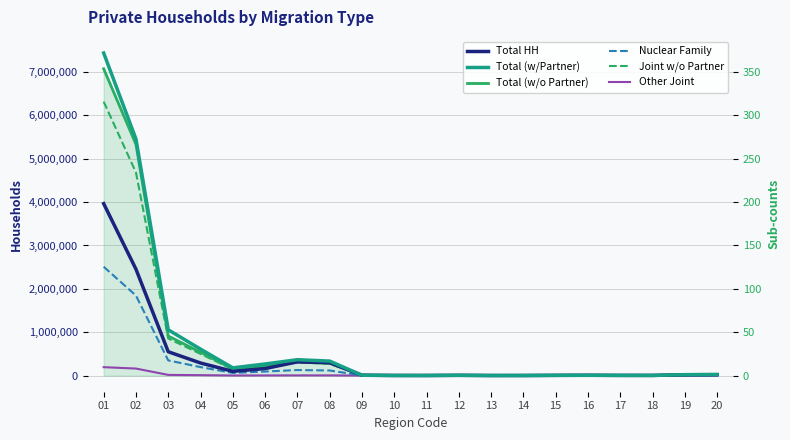

Reading right to left, what are all the values shown in this chart?

Total HH: 21602	19451	4731	5114	8098	5857	2524	2392	6612	2849	3473	9211	297466	316939	161729	98072	290344	550145	2454287	3965190
Total (w/Partner): 24953	21261	3275	3998	6257	5243	1304	1017	6107	1657	2008	8171	334370	366503	267772	178297	609952	1056021	5455837	7437859
Total (w/o Partner): 21265	18072	2839	3474	5461	4738	1157	944	5436	1487	1808	7290	285245	314178	224681	151751	536947	913379	5331317	7074635
Nuclear Family: 8891	7723	1132	1385	2213	1781	446	391	2122	588	699	2856	118026	128377	93138	61462	195607	350207	1845649	2509489
Joint w/o Partner: 20294	17309	2669	3268	5084	4276	1065	871	5169	1374	1647	6976	271687	299636	211714	143354	500163	855231	4683932	6316152
Other Joint: 324	252	67	78	140	155	33	31	88	46	60	106	4673	4977	3737	2434	9928	16099	162187	194140